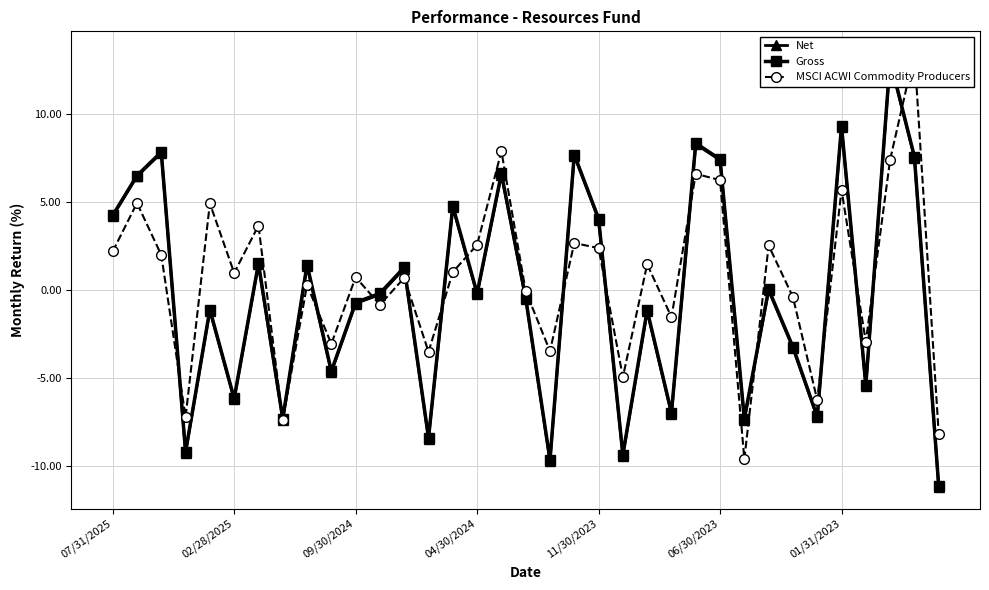

At which category does Net reach its first local valley?

04/30/2024